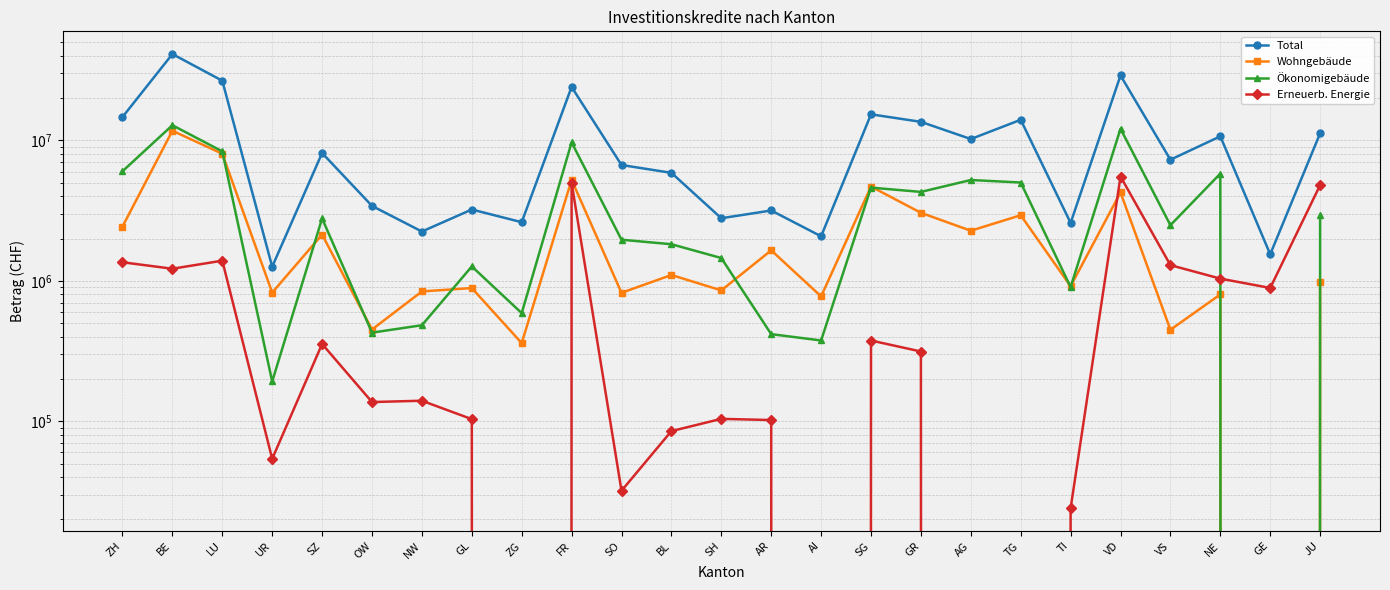

True or false: Ökonomigebäude has a value of 312976 at UR.

False